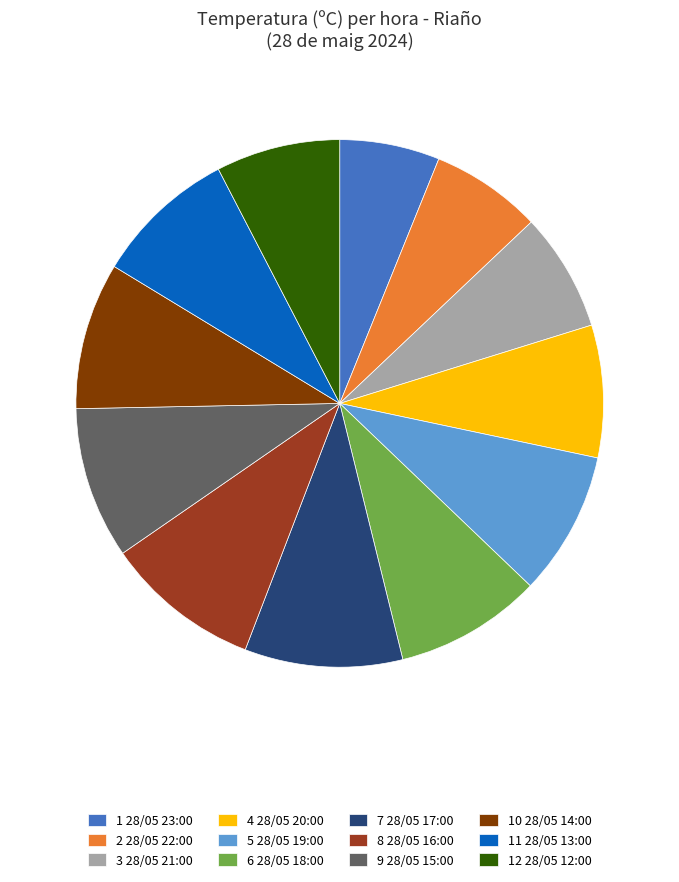

Is the sum of 12 28/05 12:00 and 10 28/05 14:00 greater than half?

No